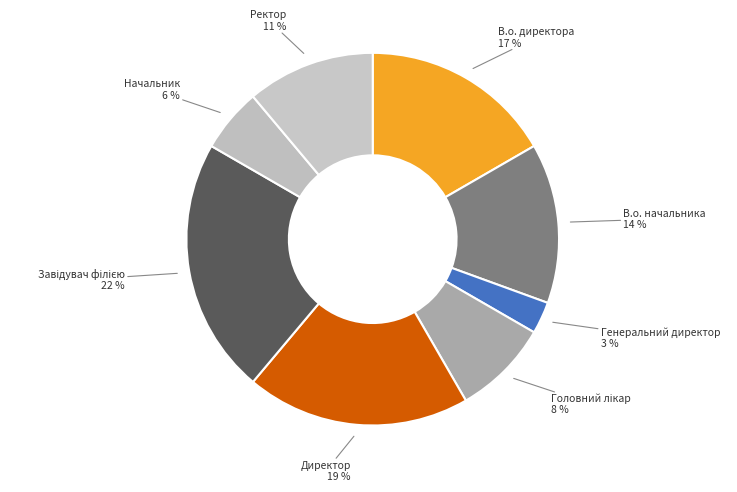

Which slice is the smallest?

Генеральний директор